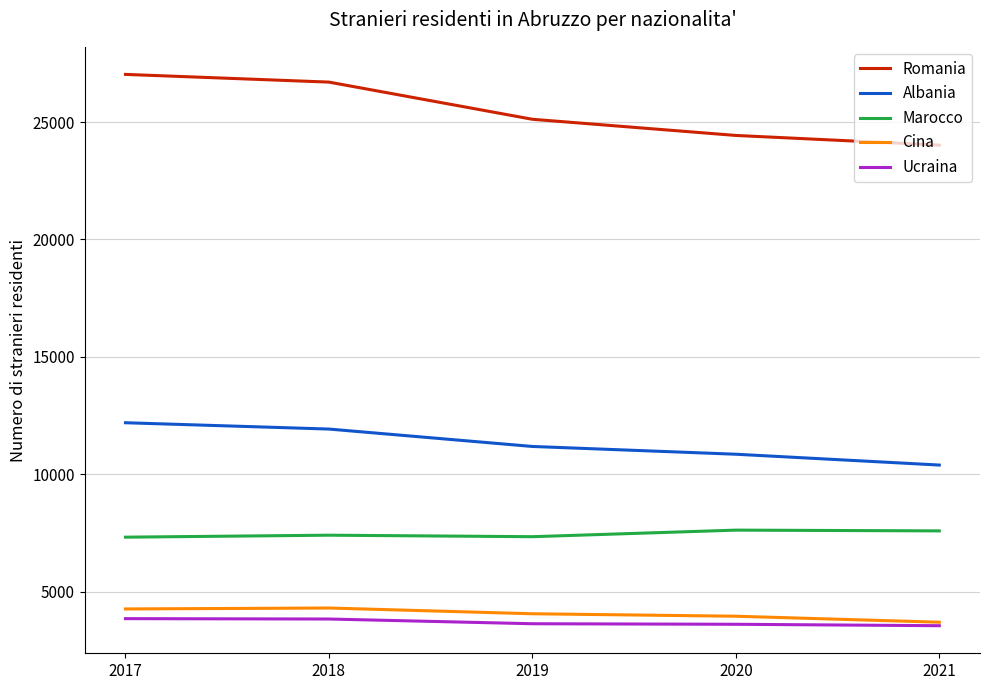

True or false: Marocco and Romania cross at least once.

False